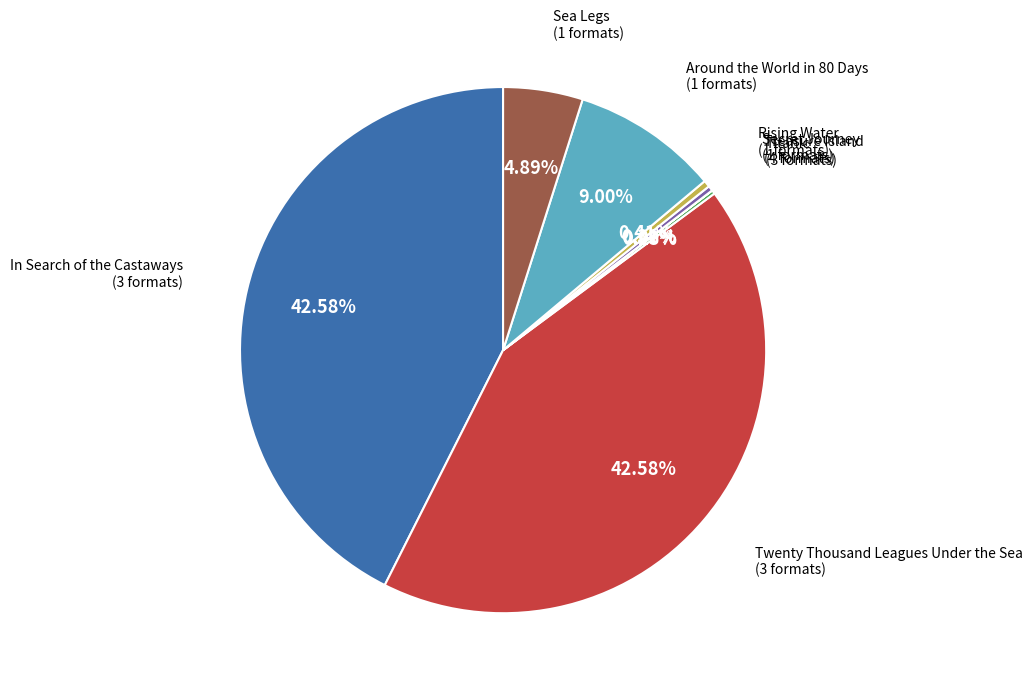

Does any single category account for the majority?

No